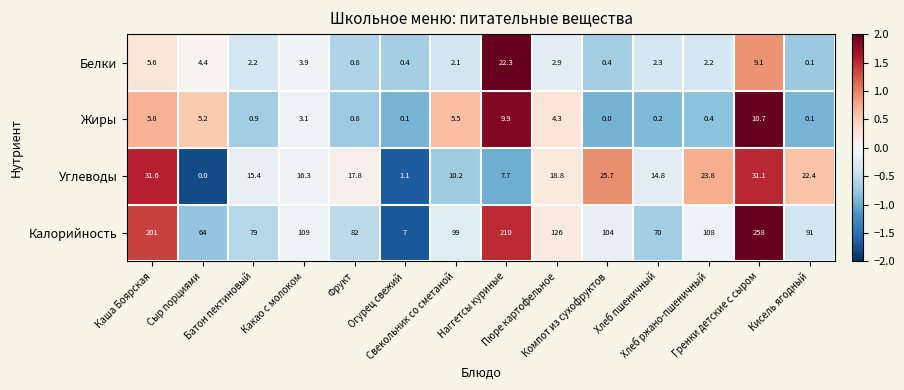

What is the difference between the maximum and second lowest values in the Белки series?

21.9